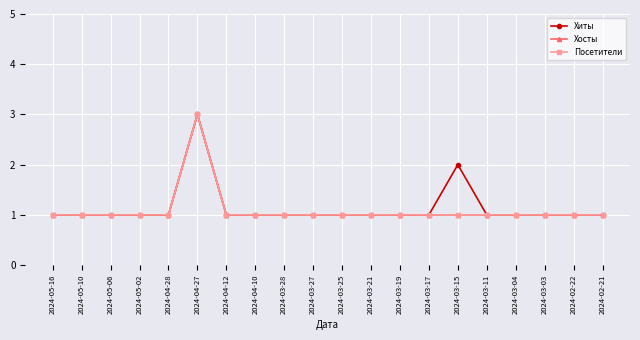

Between 2024-04-27 and 2024-05-10, which is larger?

2024-04-27